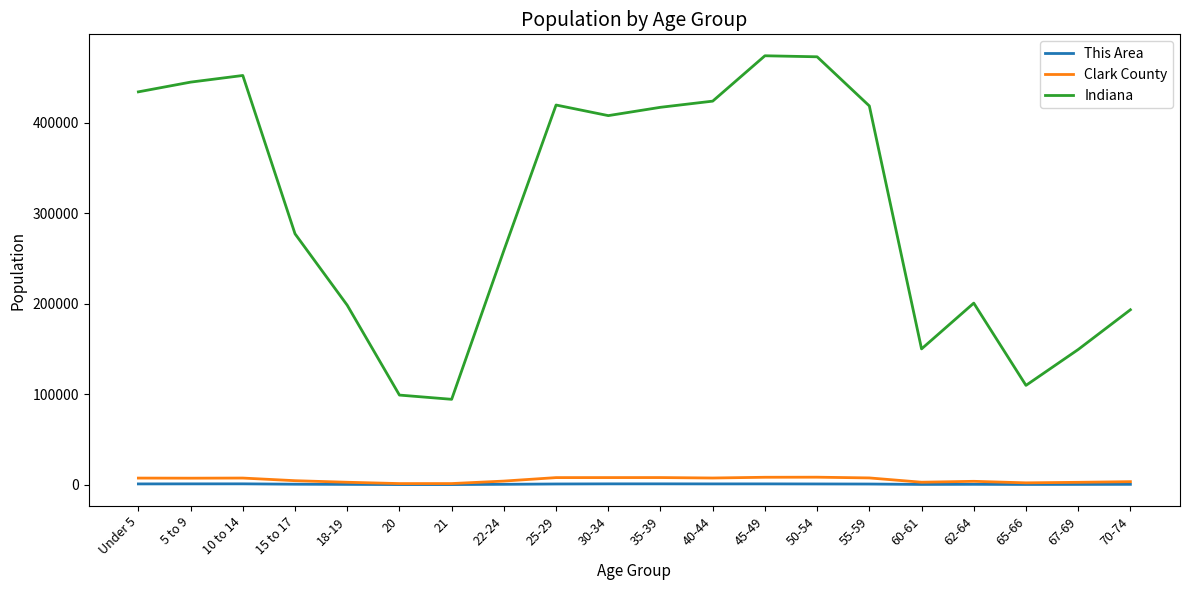

Which series has the largest range (max minus min)?

Indiana